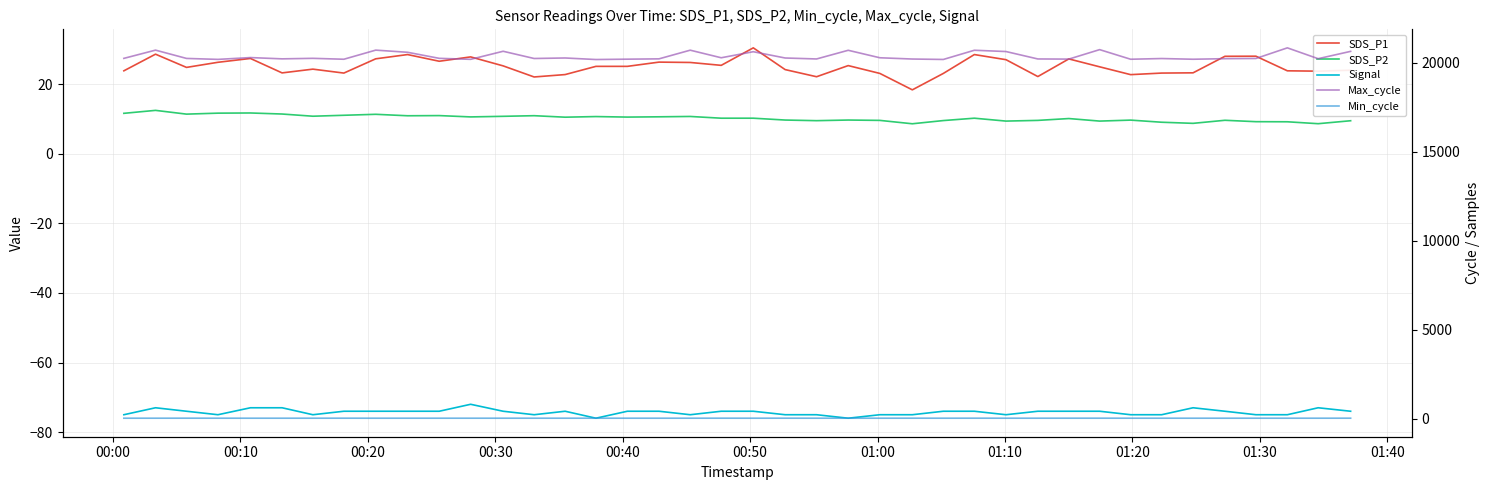

Reading left to right, transcribe all the data shown in this chart.

SDS_P1: 23.9	28.6	24.8	26.3	27.4	23.2	24.3	23.2	27.3	28.5	26.6	27.9	25.3	22.1	22.8	25.1	25.1	26.4	26.2	25.4	30.4	24.2	22.1	25.4	23.1	18.4	23.1	28.5	27.1	22.2	27.3	25.0	22.8	23.2	23.3	28.0	28.1	23.9	23.8	24.0
SDS_P2: 11.6	12.5	11.4	11.7	11.7	11.4	10.8	11.1	11.3	10.9	11.0	10.6	10.8	10.9	10.5	10.7	10.6	10.6	10.7	10.2	10.2	9.7	9.5	9.7	9.6	8.6	9.6	10.2	9.4	9.6	10.1	9.4	9.7	9.1	8.8	9.6	9.2	9.2	8.7	9.5
Signal: -75.0	-73.0	-74.0	-75.0	-73.0	-73.0	-75.0	-74.0	-74.0	-74.0	-74.0	-72.0	-74.0	-75.0	-74.0	-76.0	-74.0	-74.0	-75.0	-74.0	-74.0	-75.0	-75.0	-76.0	-75.0	-75.0	-74.0	-74.0	-75.0	-74.0	-74.0	-74.0	-75.0	-75.0	-73.0	-74.0	-75.0	-75.0	-73.0	-74.0
Max_cycle: 20240.0	20703.0	20237.0	20183.0	20285.0	20213.0	20242.0	20191.0	20703.0	20582.0	20242.0	20186.0	20639.0	20233.0	20262.0	20175.0	20195.0	20213.0	20700.0	20274.0	20614.0	20261.0	20207.0	20694.0	20274.0	20203.0	20179.0	20696.0	20624.0	20207.0	20199.0	20731.0	20191.0	20231.0	20191.0	20223.0	20234.0	20831.0	20222.0	20634.0
Min_cycle: 28.0	28.0	29.0	28.0	28.0	28.0	28.0	29.0	28.0	28.0	28.0	28.0	28.0	28.0	28.0	28.0	28.0	28.0	28.0	29.0	28.0	29.0	28.0	28.0	28.0	29.0	28.0	29.0	28.0	28.0	29.0	29.0	28.0	28.0	28.0	28.0	28.0	28.0	28.0	29.0